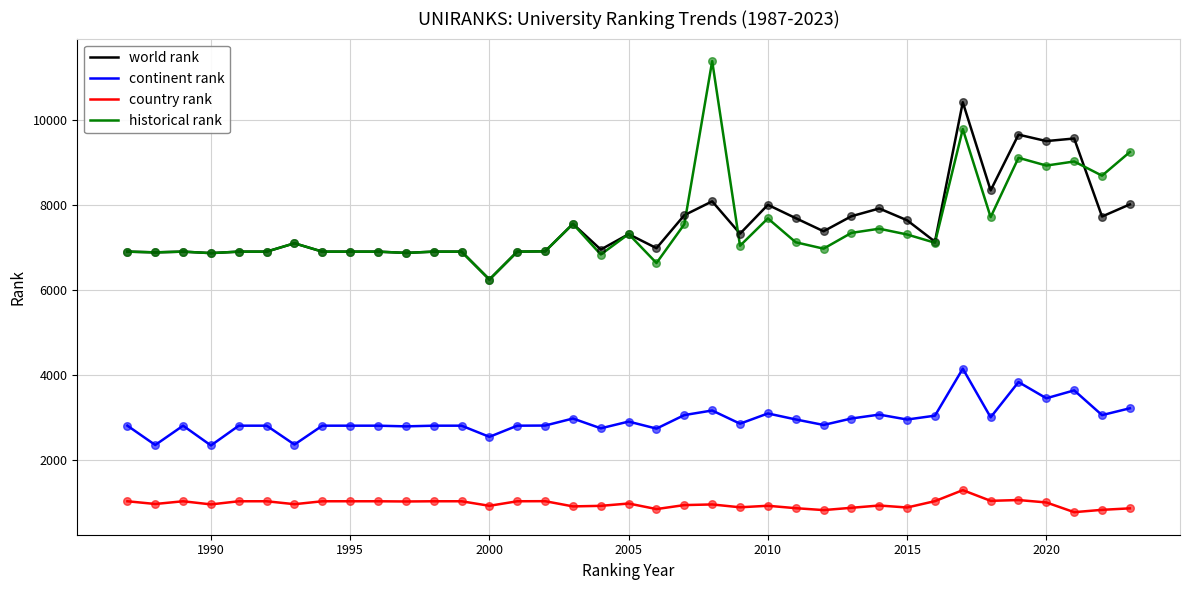

What is the minimum value for world rank?

6245.0